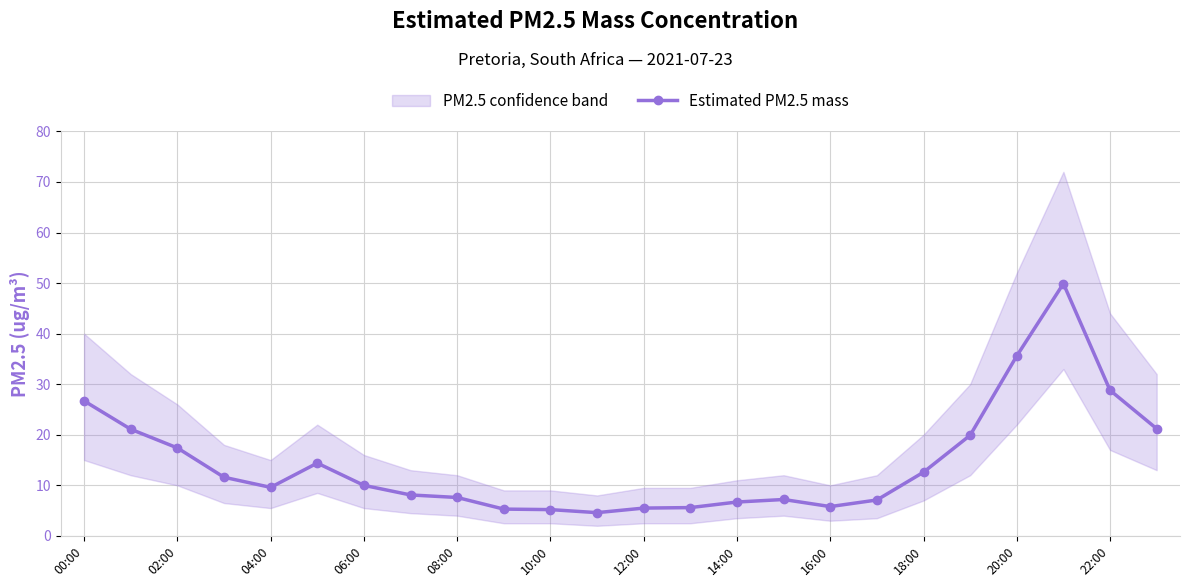

What is the label of the 24th point from the right?

00:00